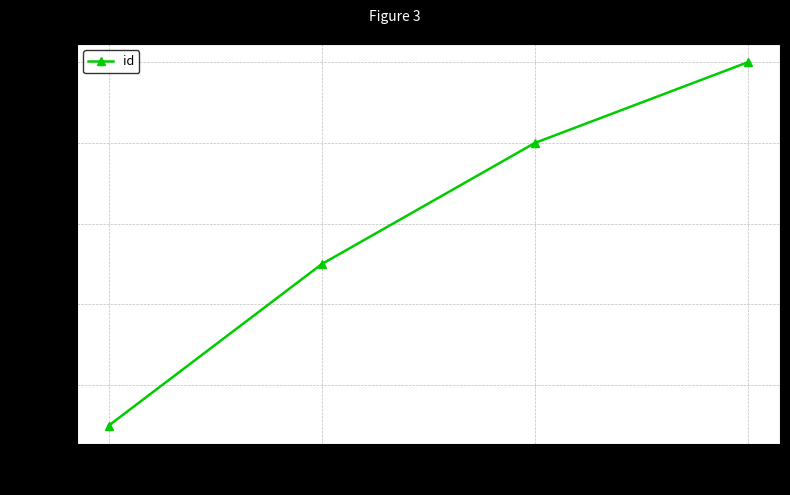

What is the sum of the values at 24392 and 24385?

48777